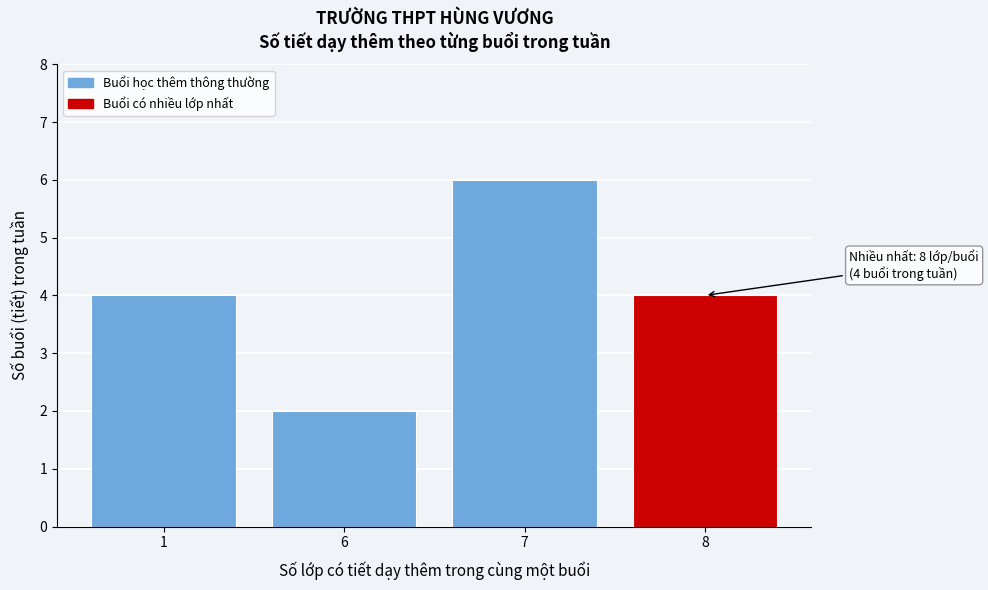

Reading left to right, transcribe all the data shown in this chart.

1=4	6=2	7=6	8=4